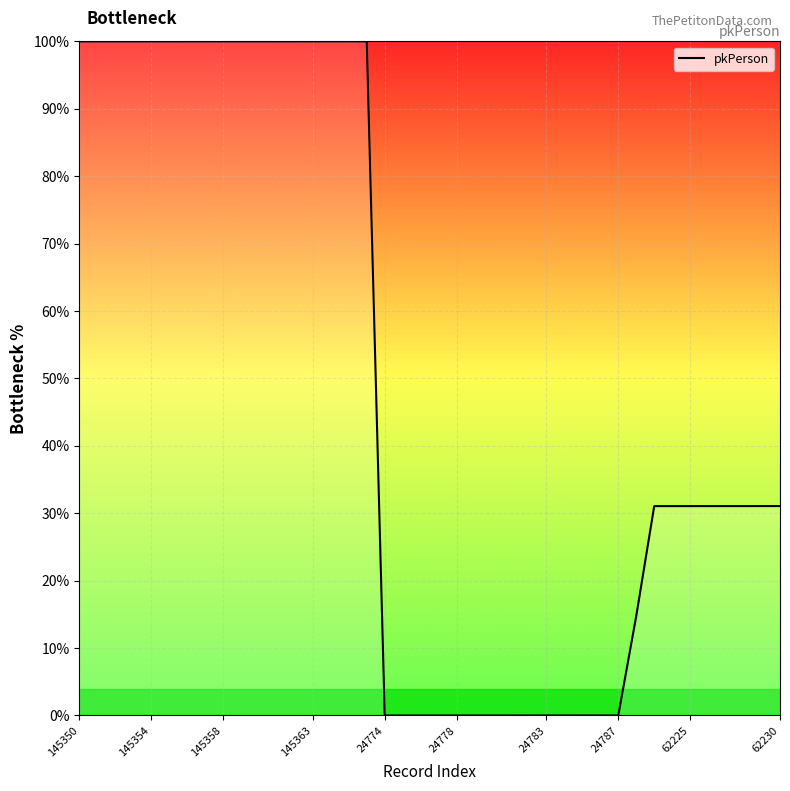

What is the greatest value displayed?

100.0